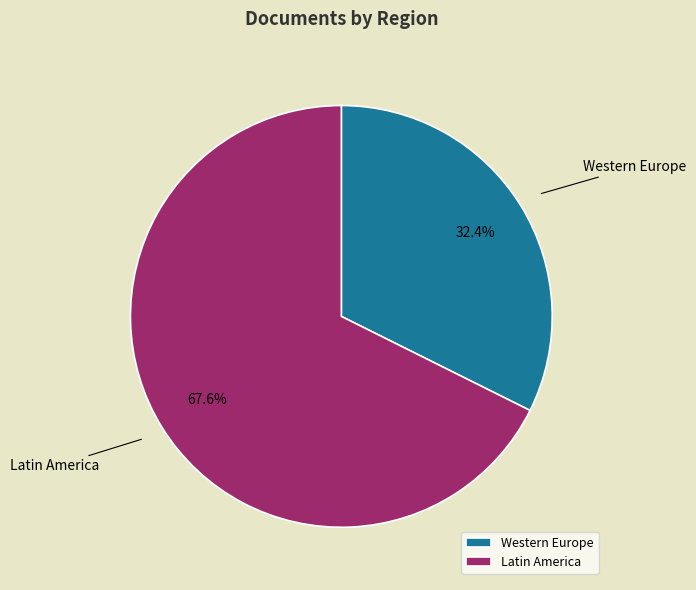

Is there a majority slice in this chart?

Yes